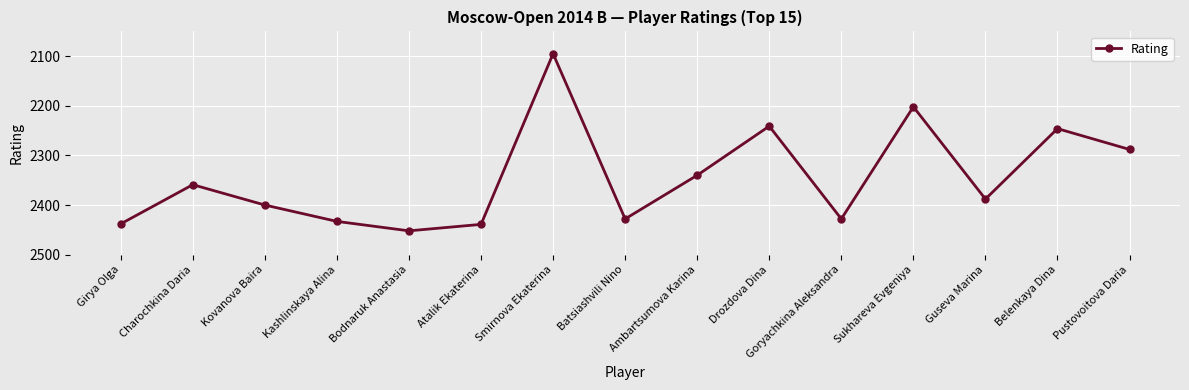

At which label is the value closest to 2273?

Pustovoitova Daria